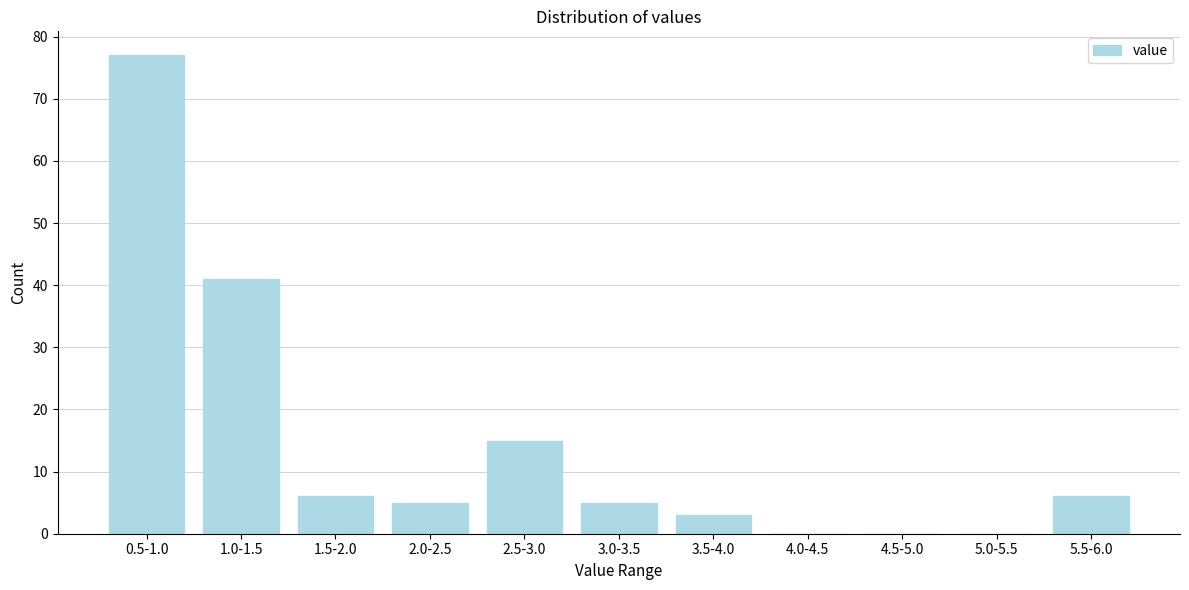

Reading right to left, what are all the values shown in this chart?

5.5-6.0=6	5.0-5.5=0	4.5-5.0=0	4.0-4.5=0	3.5-4.0=3	3.0-3.5=5	2.5-3.0=15	2.0-2.5=5	1.5-2.0=6	1.0-1.5=41	0.5-1.0=77